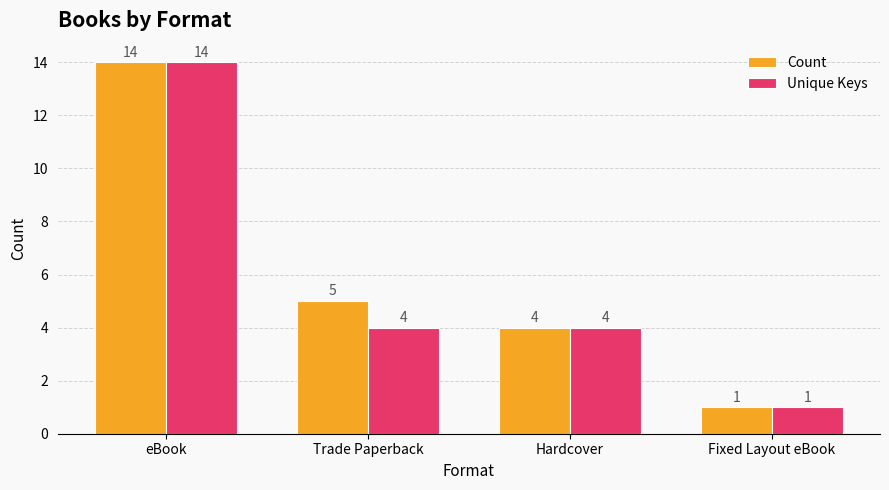

At which category is the sum across all series the highest?

eBook